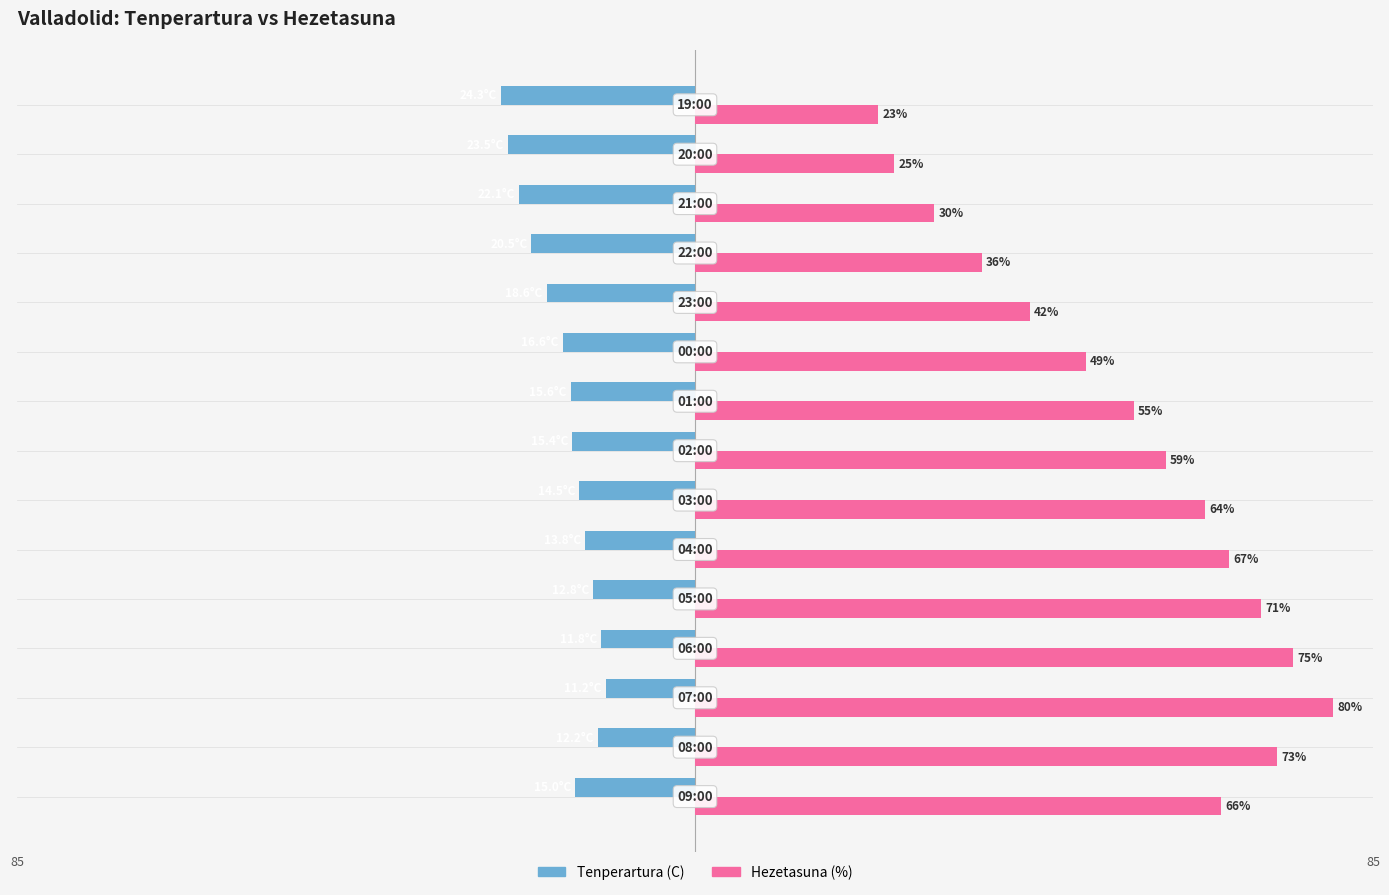

Rank the series by their average value, from lowest to highest.

Tenperartura (C), Hezetasuna (%)